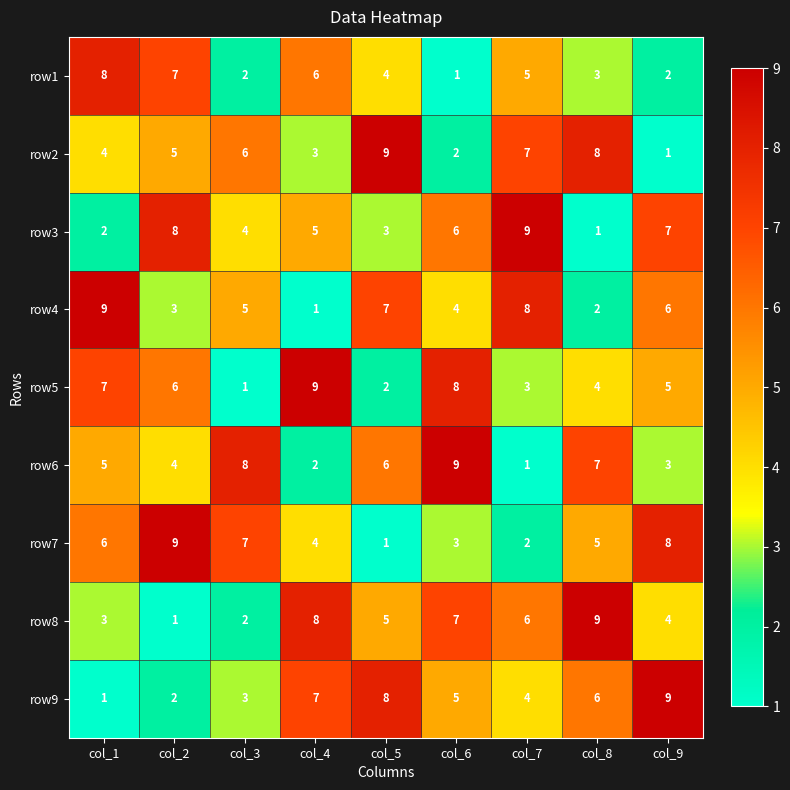

What is the maximum value for row6?

9